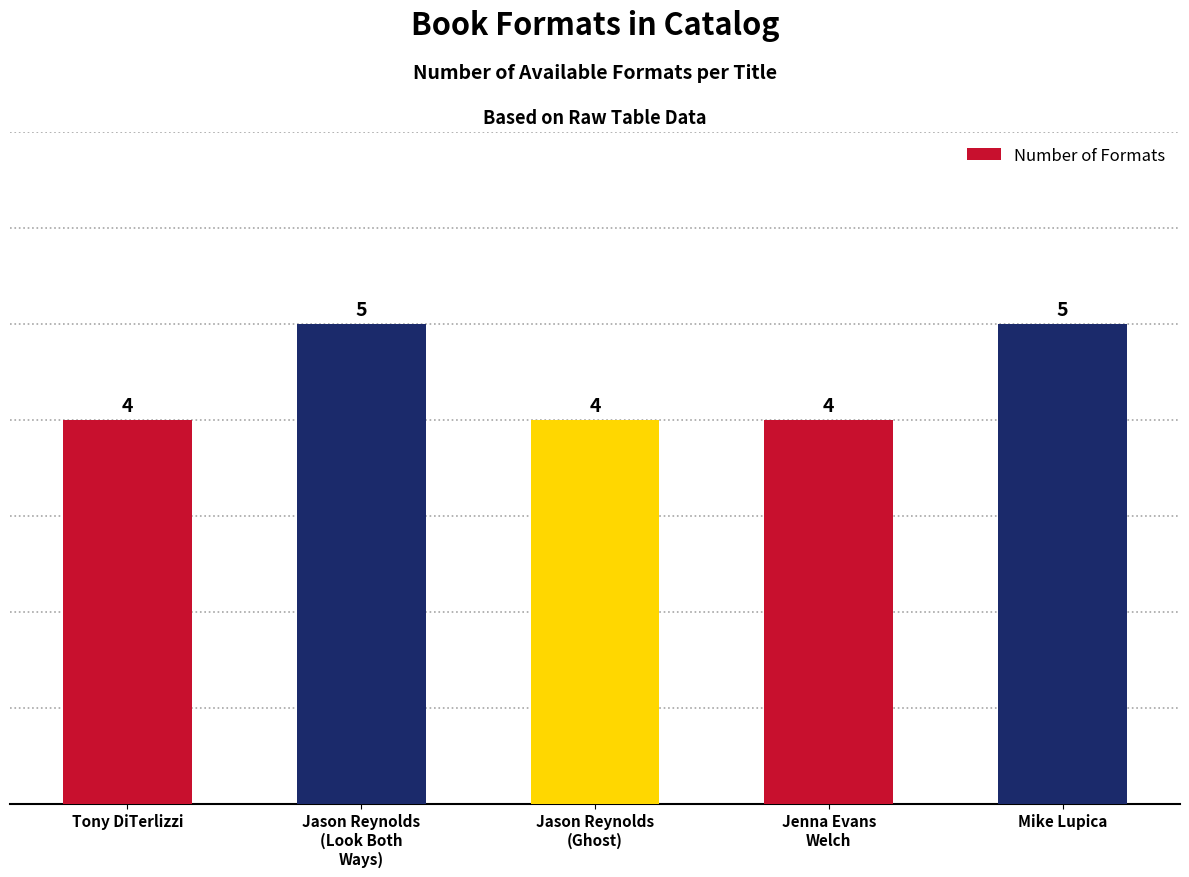

How many values exceed 4?

2